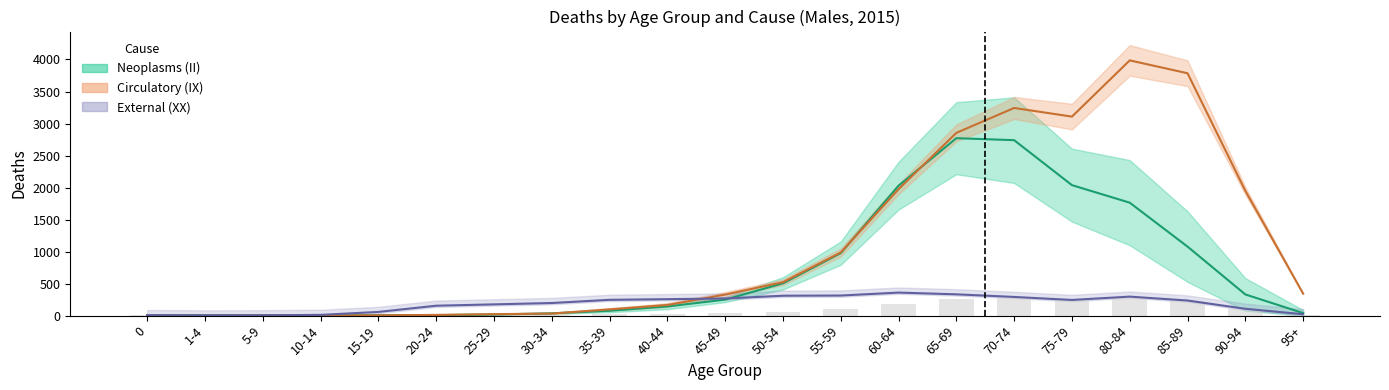

What is the value of the 3rd bar from the left?

0.9